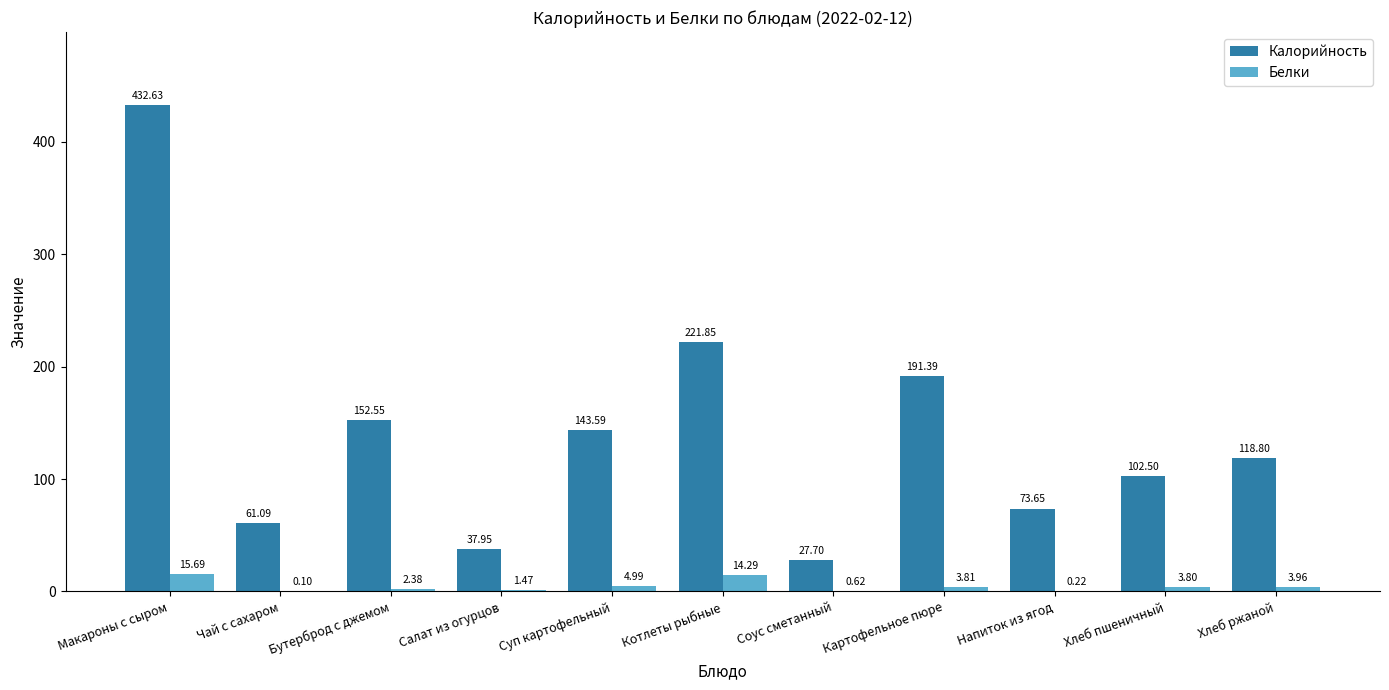

Is it true that Калорийность equals 152.6 at Бутерброд с джемом?

True